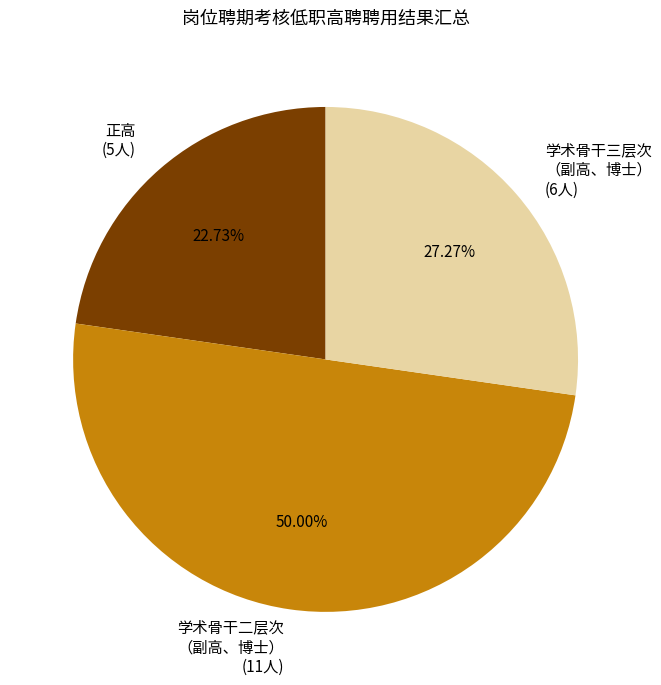

How many segments does this pie chart have?

3